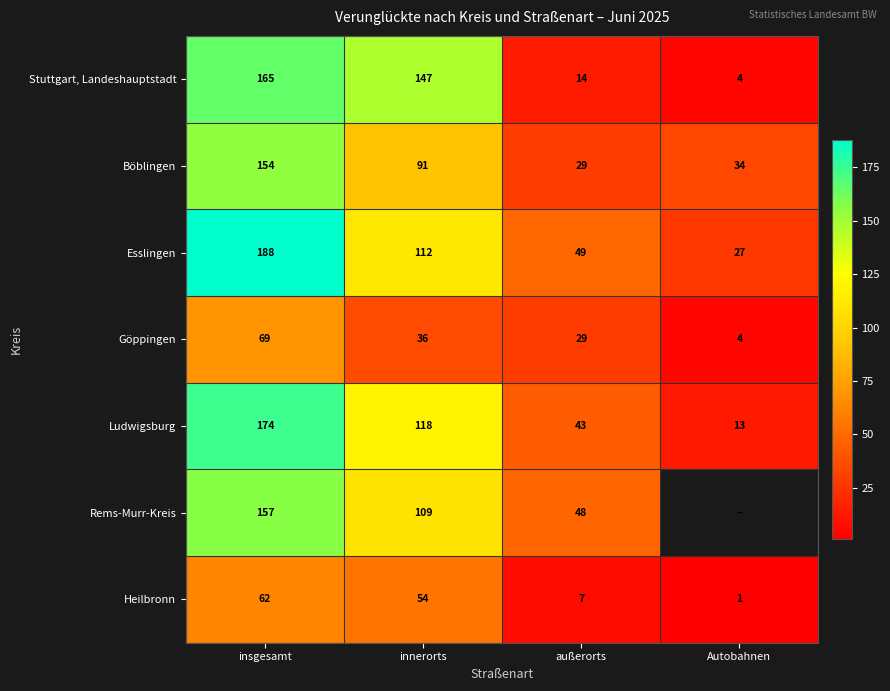

True or false: Böblingen has a value of 91 at innerorts.

True